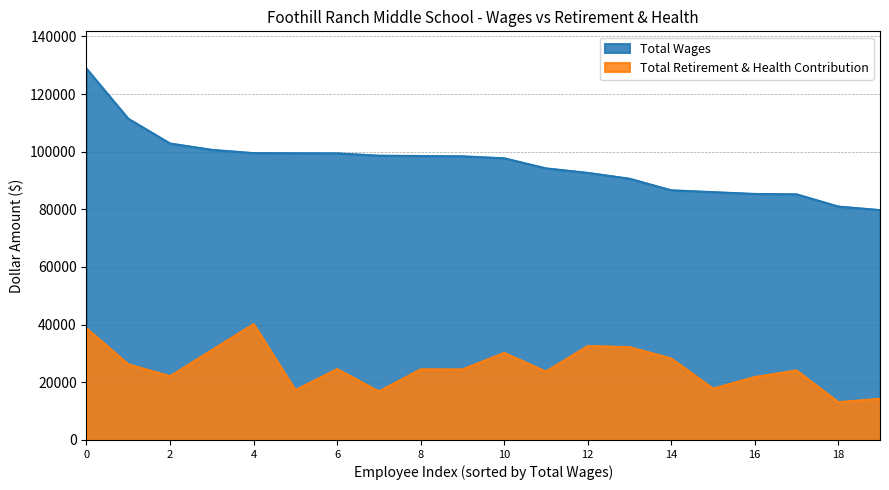

The value of total_retirement at 2 is 5898. True or false?

False